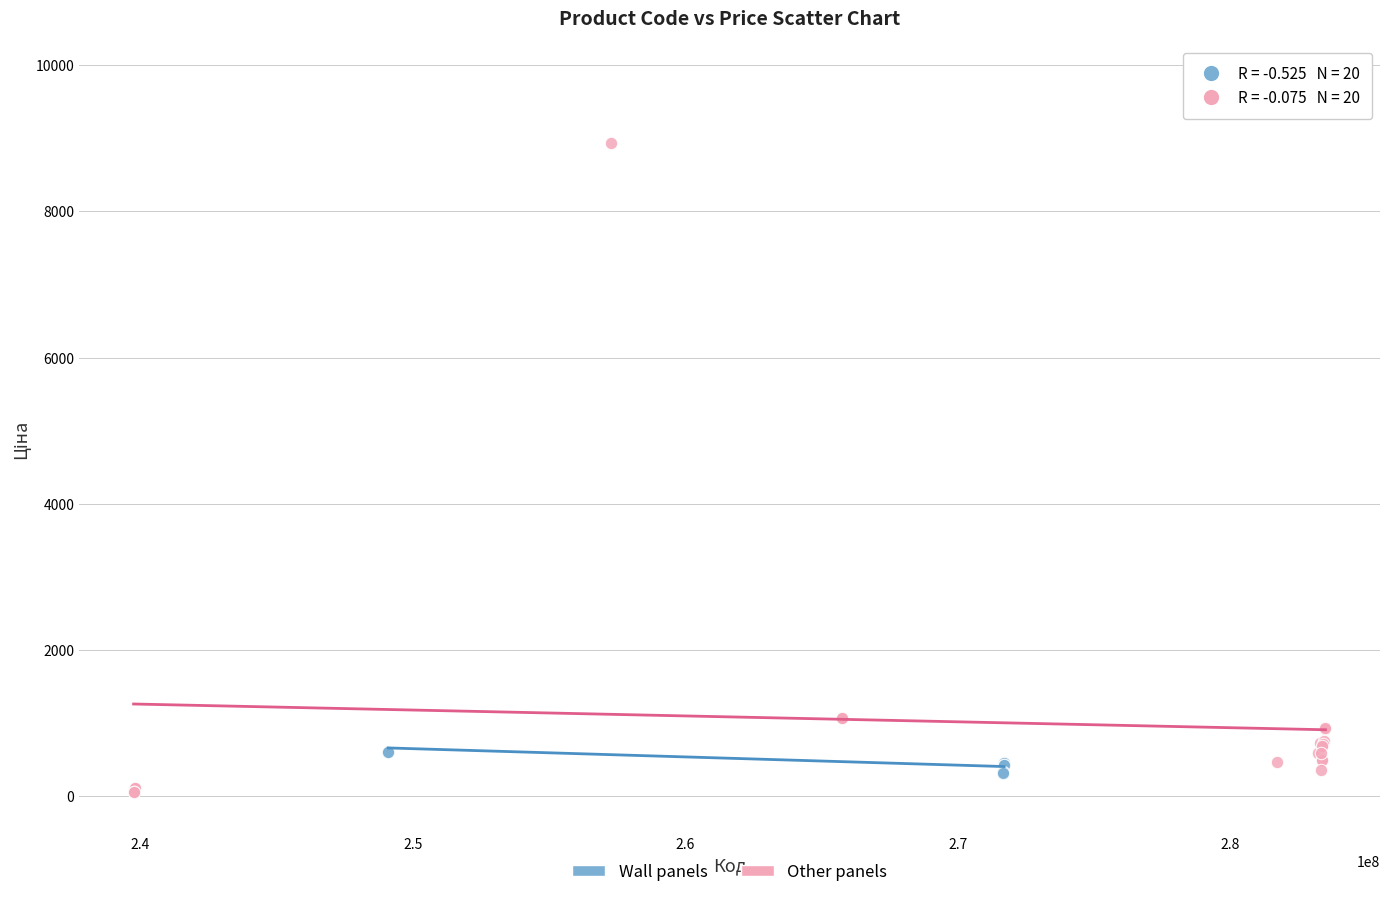

Which series has the largest Y range (max minus min)?

Other panels